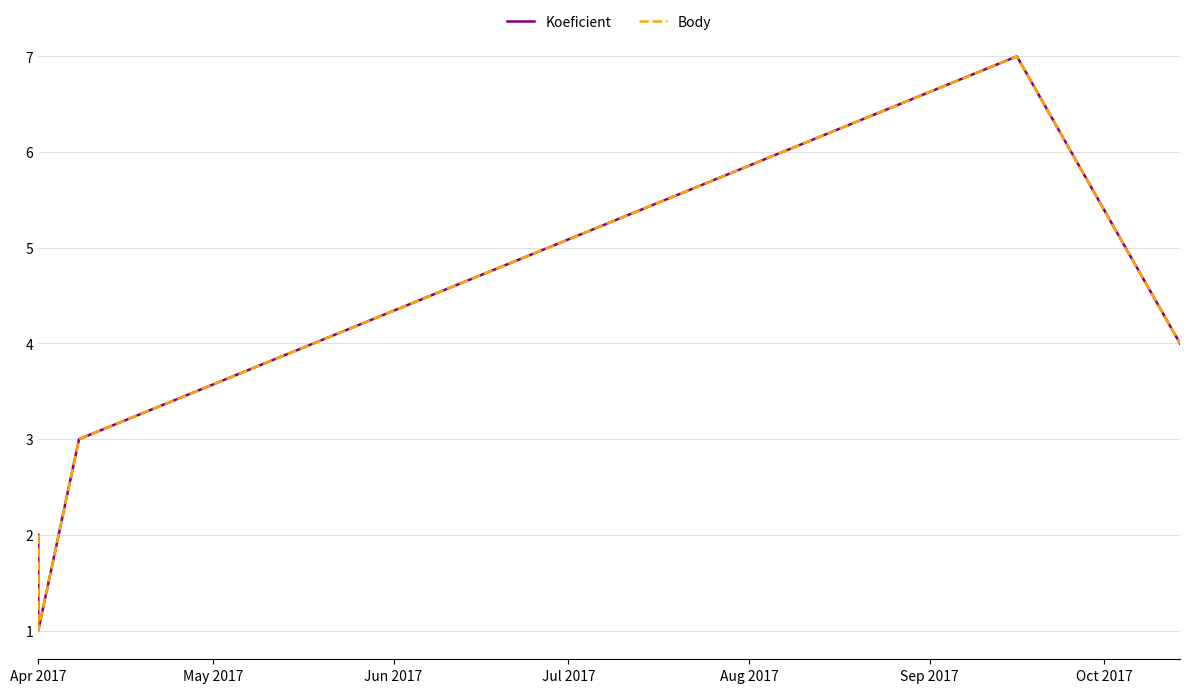

True or false: Body and Koeficient intersect in this chart.

False